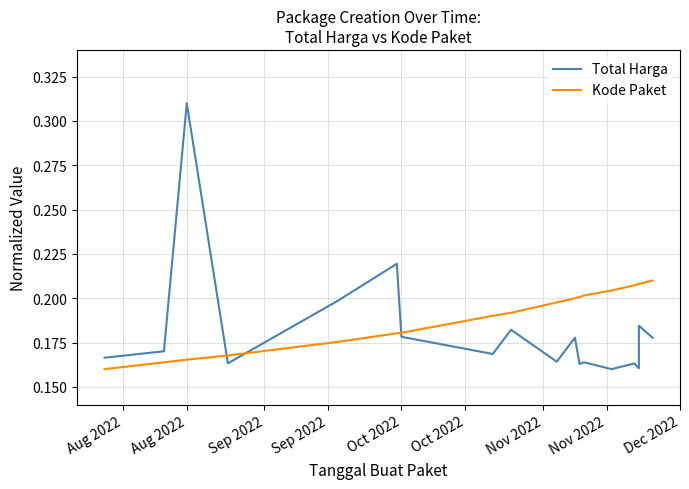

Reading left to right, extract all data points from this chart.

Total Harga: 0.2	0.2	0.3	0.2	0.2	0.2	0.2	0.2	0.2	0.2	0.2	0.2	0.2	0.2	0.2	0.2	0.2	0.2
Kode Paket: 0.2	0.2	0.2	0.2	0.2	0.2	0.2	0.2	0.2	0.2	0.2	0.2	0.2	0.2	0.2	0.2	0.2	0.2